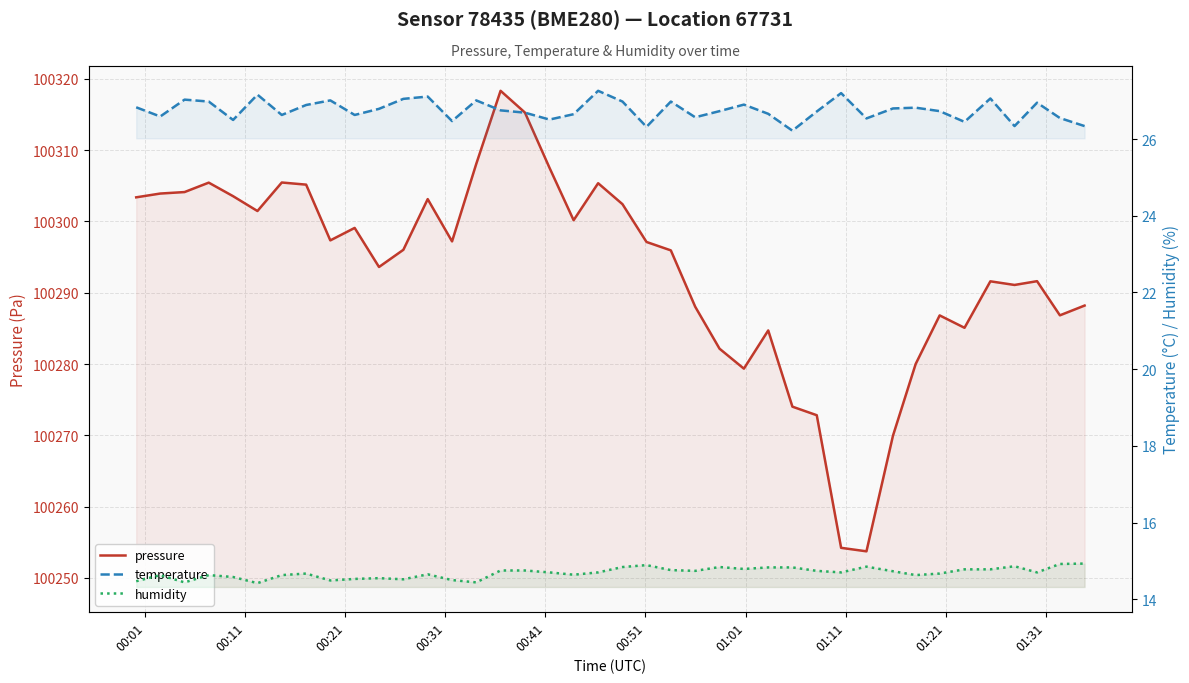

What is the difference between the maximum and minimum values in the humidity series?

0.5